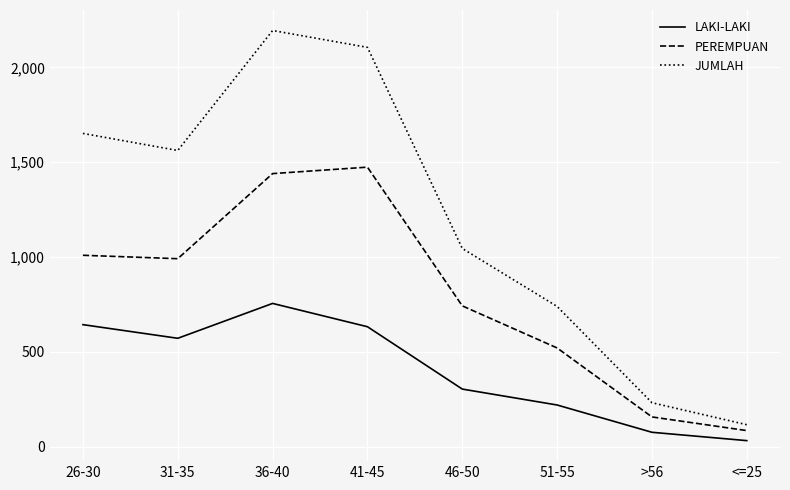

At which category is the sum across all series the highest?

36-40